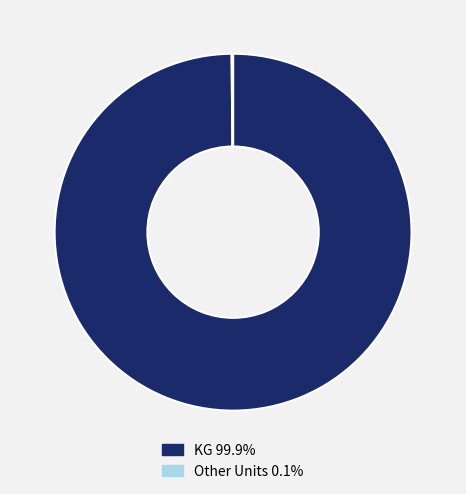

Is there a majority slice in this chart?

Yes